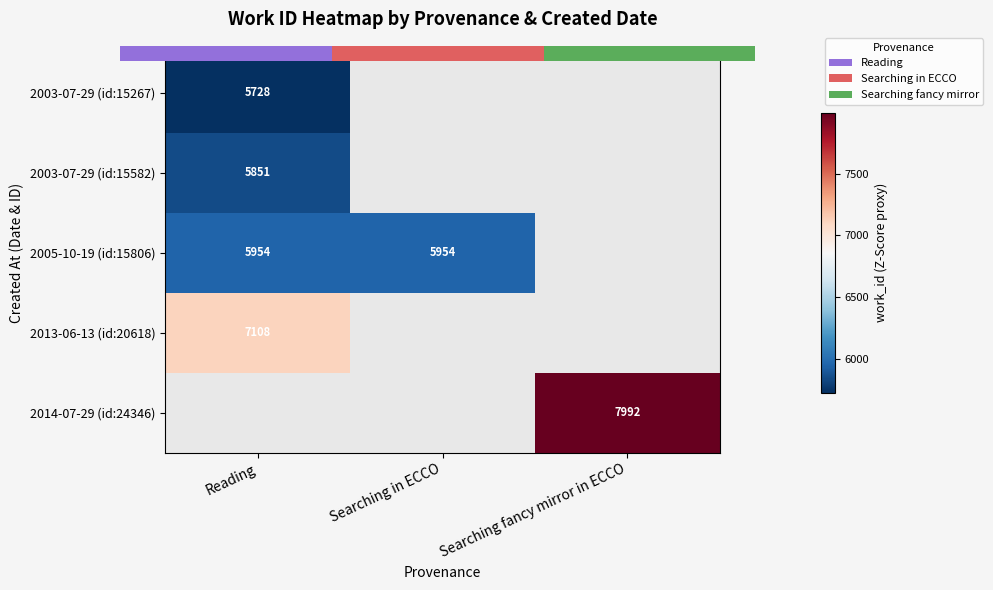

Which series has the widest spread of values?

2003-07-29 (id:15267)